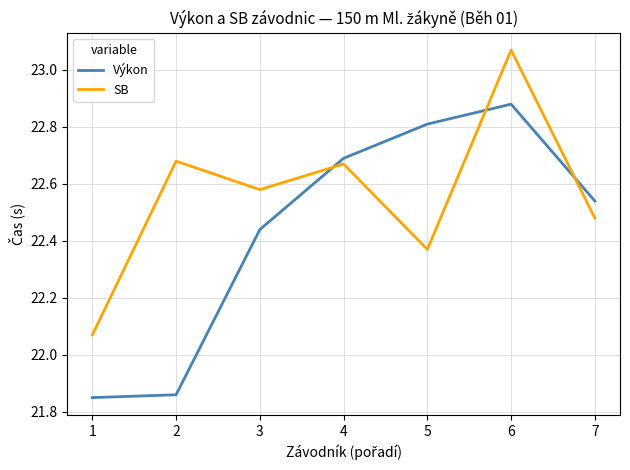

What is the sum of all SB values?

157.9